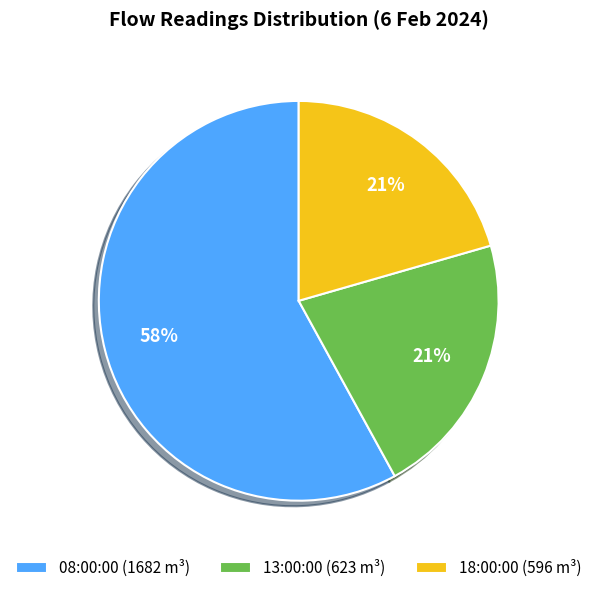

Approximately how many times larger is the value at 08:00:00 compared to 18:00:00?

2.8